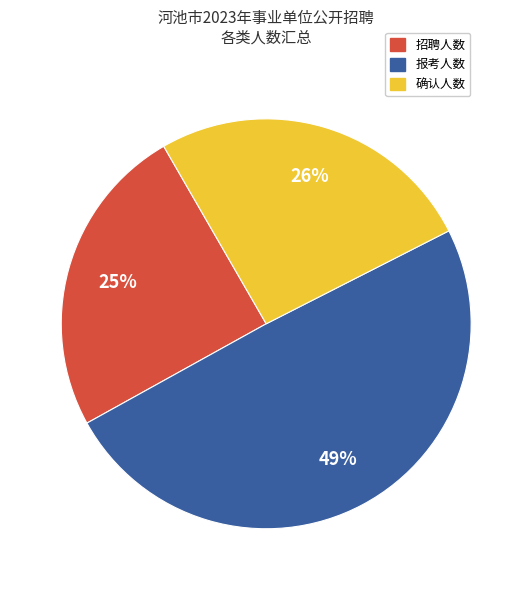

Is it true that 招聘人数 is 12% of the pie?

False